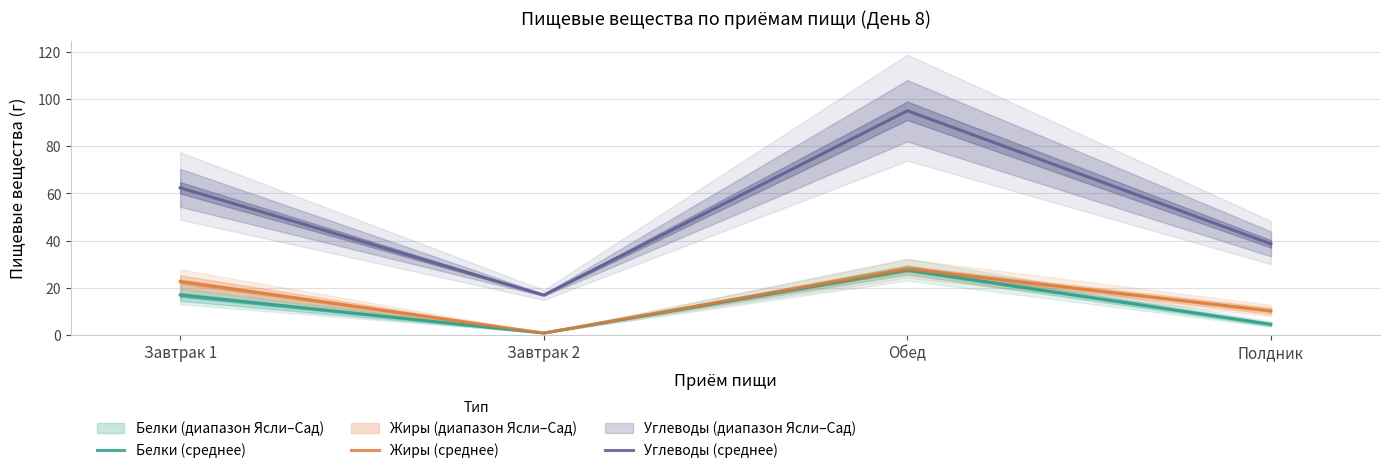

List the labels in order of Жиры (среднее) value, smallest first.

Завтрак 2, Полдник, Завтрак 1, Обед